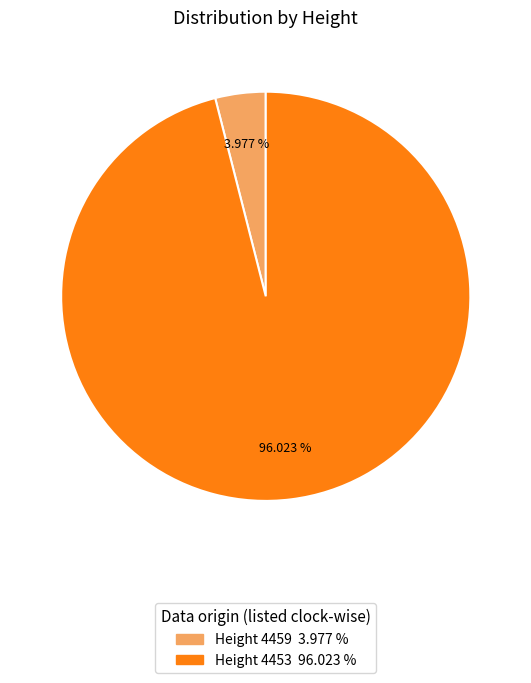

Is there any slice that represents more than half of the pie?

Yes